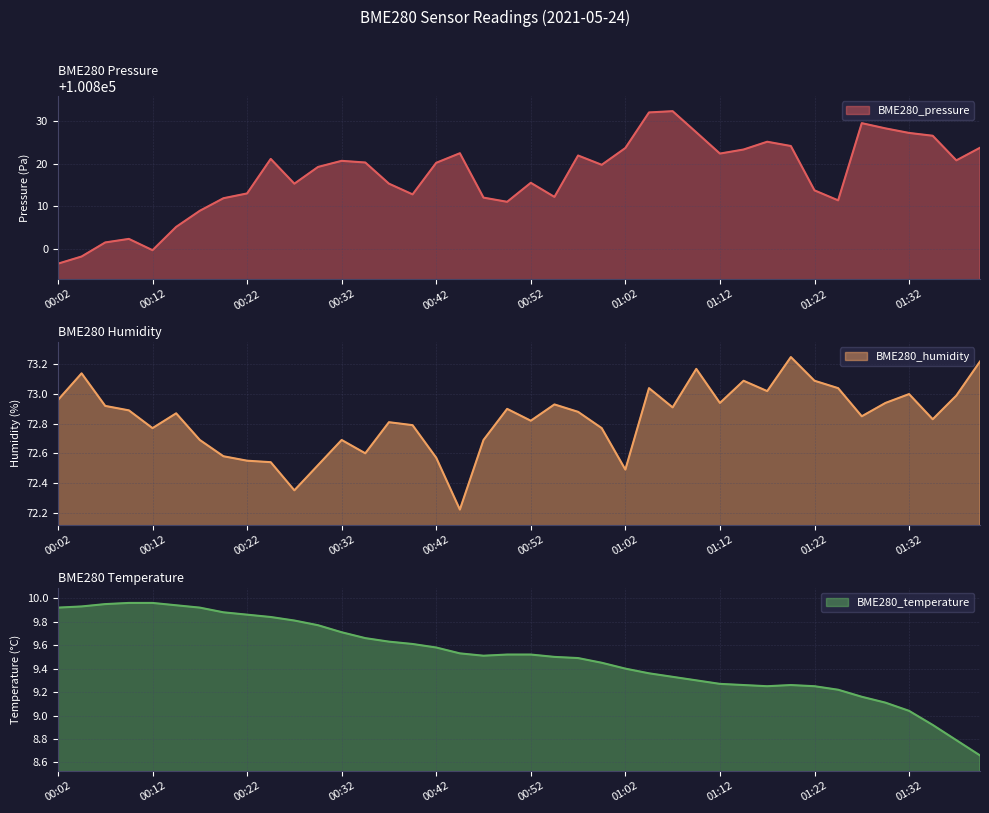

True or false: BME280_pressure and BME280_humidity intersect in this chart.

False